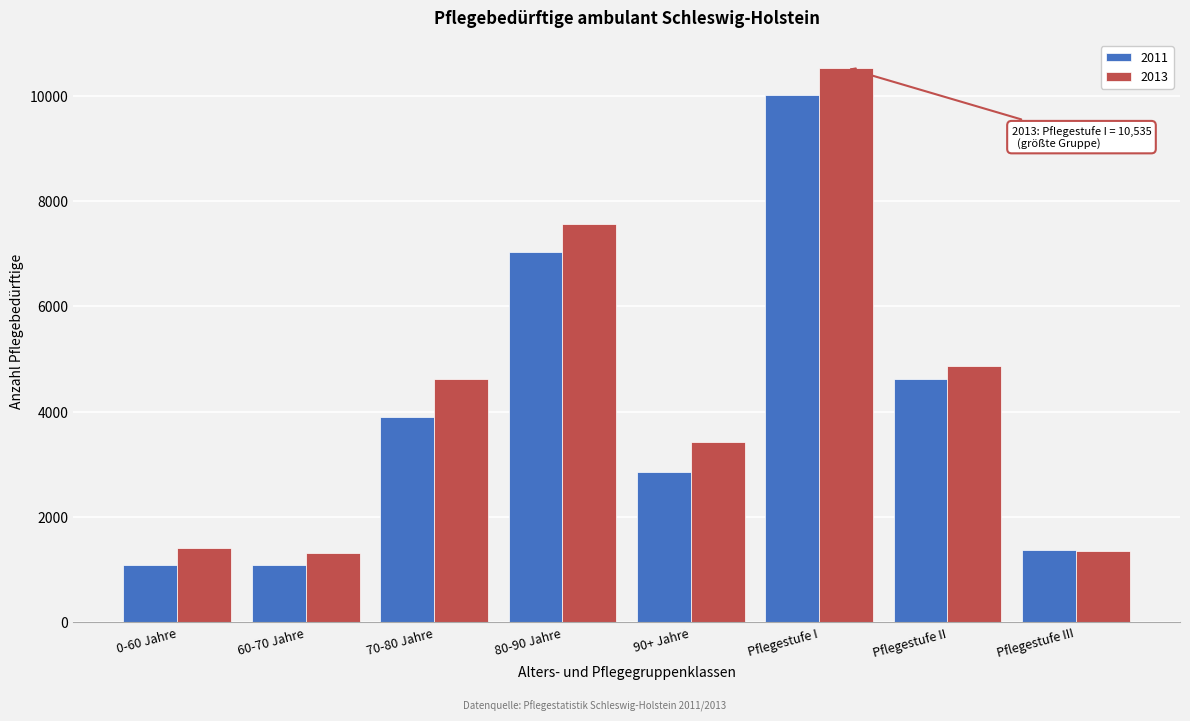

The value of 2011 at 60-70 Jahre is 319. True or false?

False